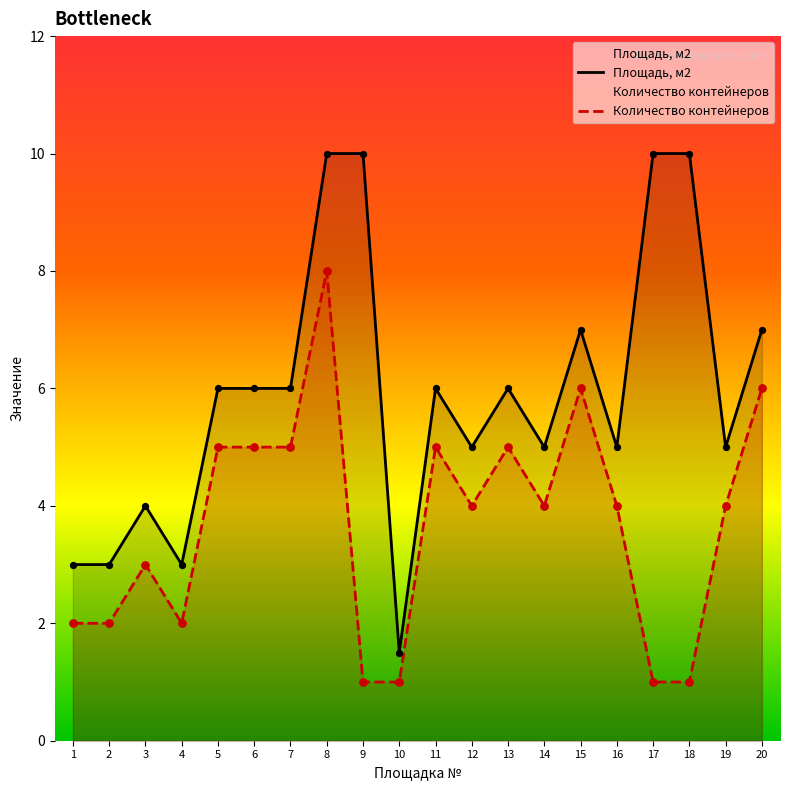

Which series contains the highest Y value?

Площадь, м2